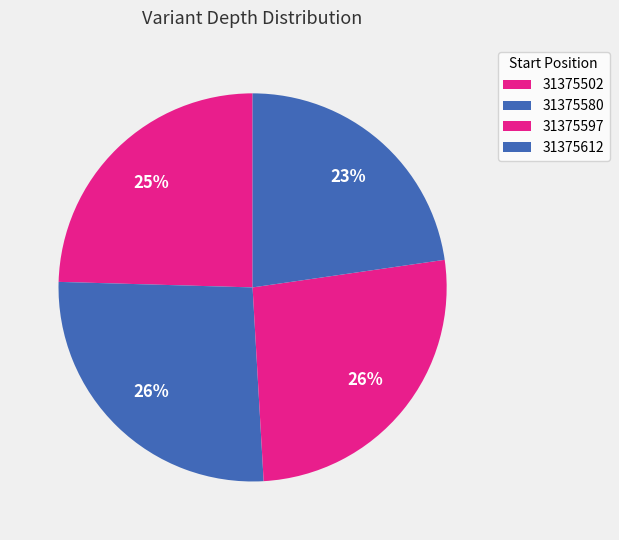

How many segments does this pie chart have?

4